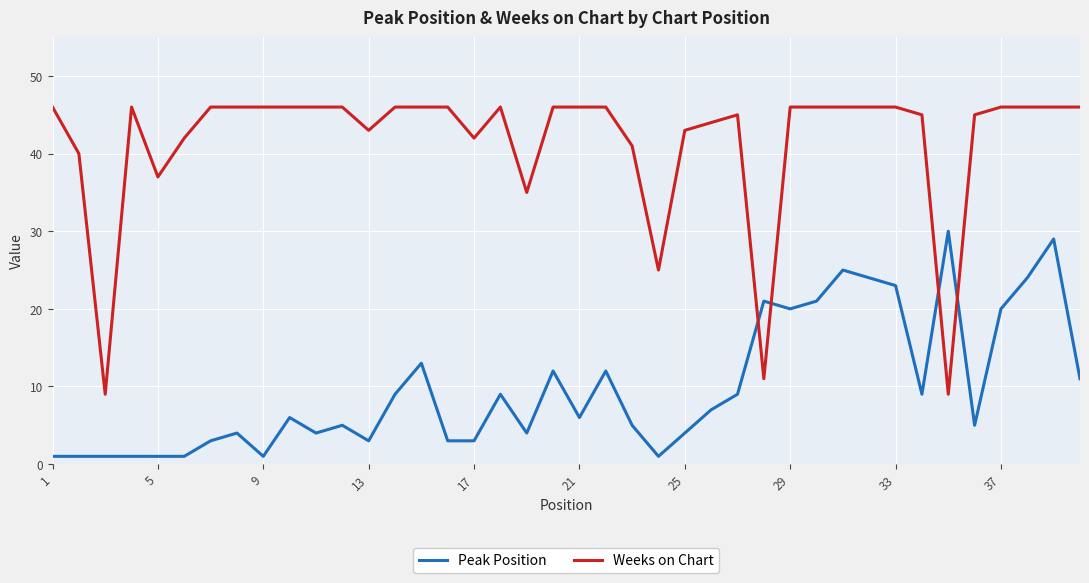

Count the number of categories in the chart.

40